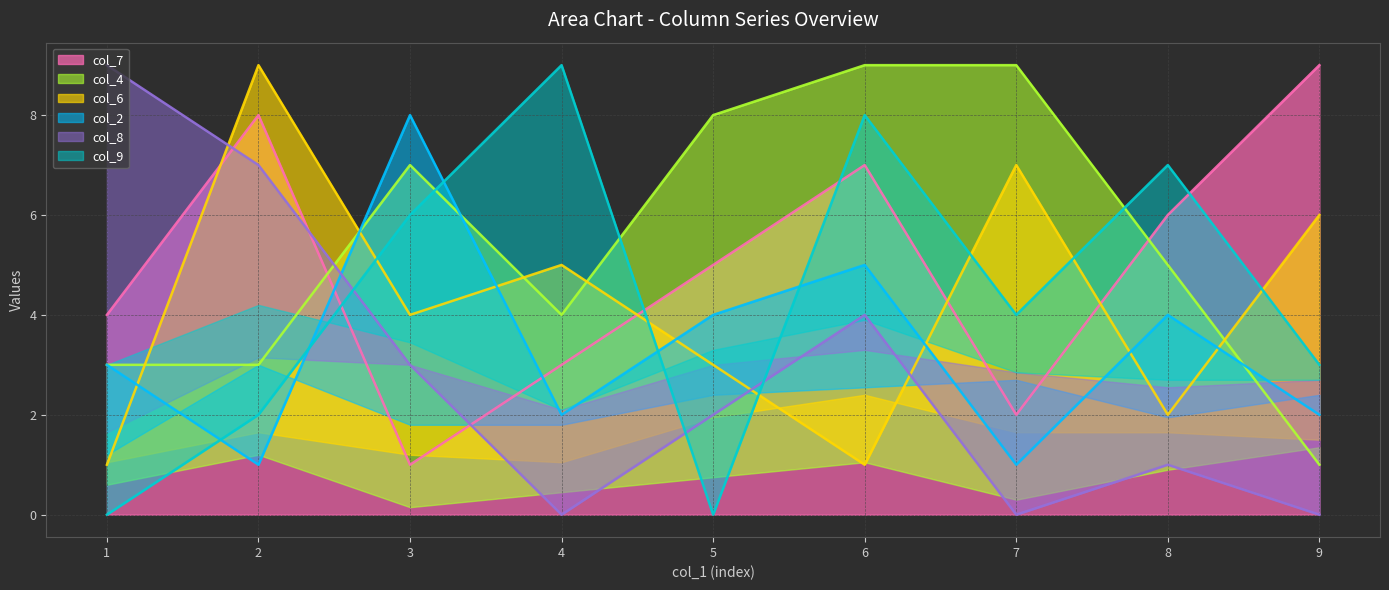

What is the maximum value shown in the chart?

9